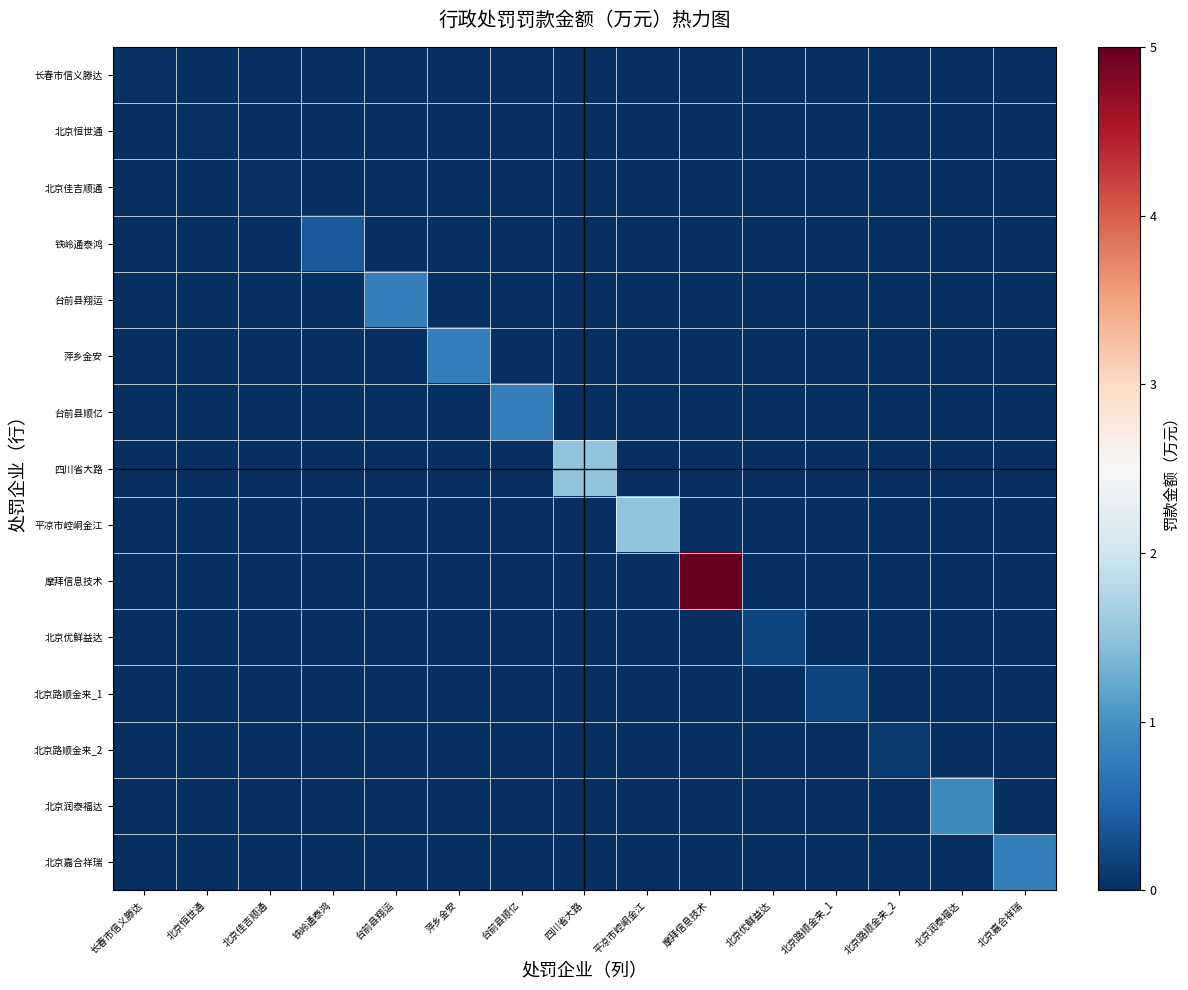

What is the total value across all series at 摩拜信息技术?

5.0